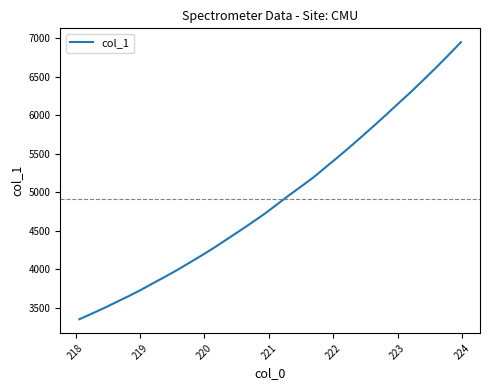

What is the smallest value displayed?

3353.9